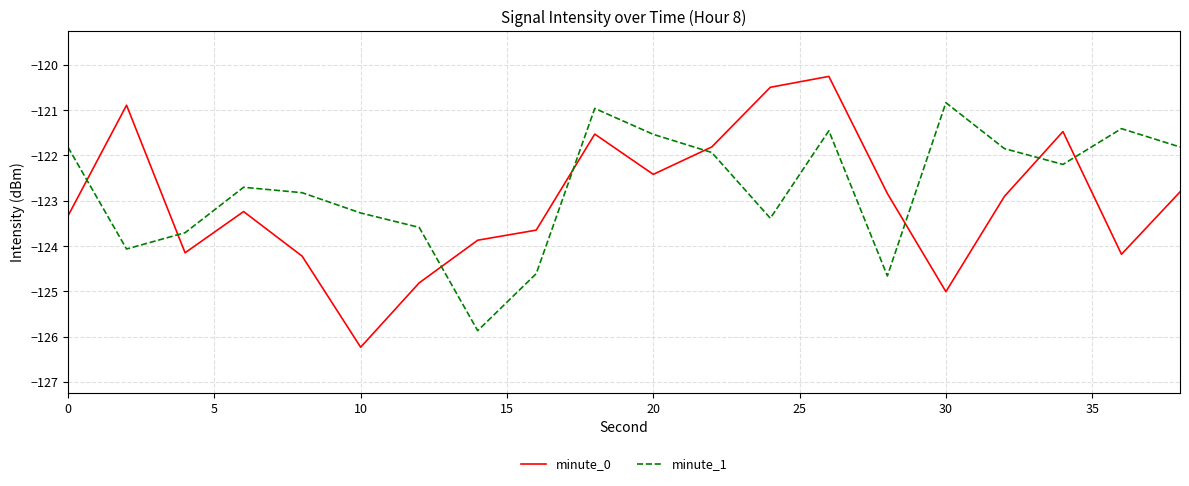

What are all the series names shown in the legend?

minute_0, minute_1